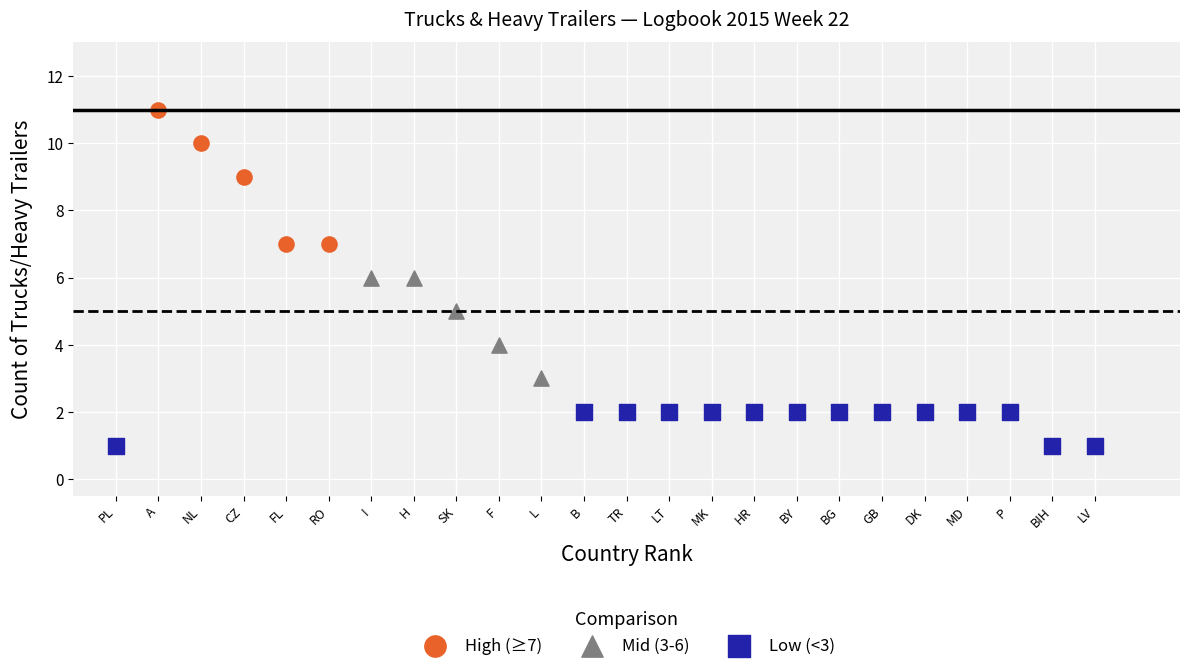

Which series reaches the minimum Y coordinate?

Low (<3)